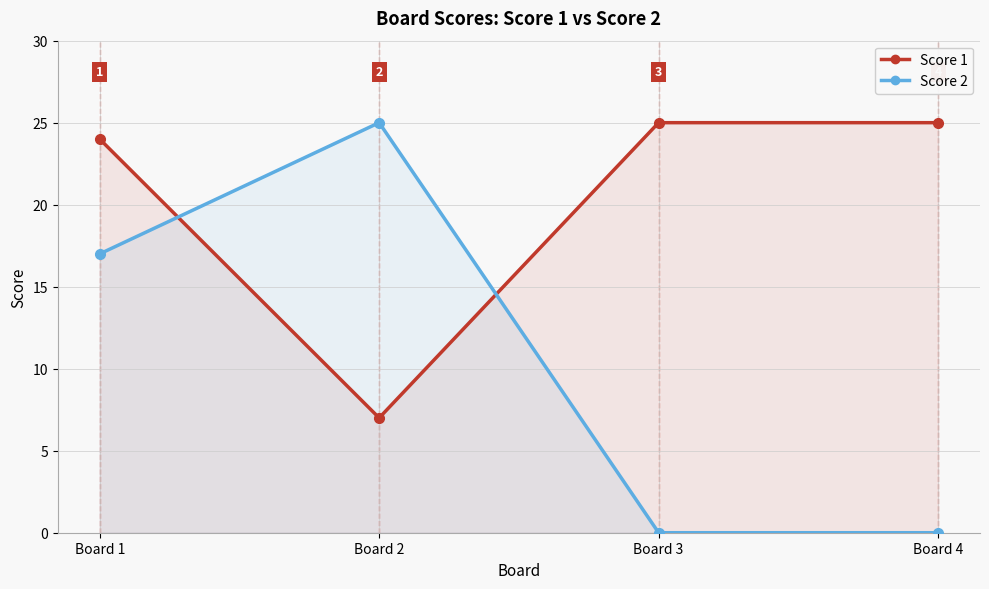

How many lines are shown in the chart?

2